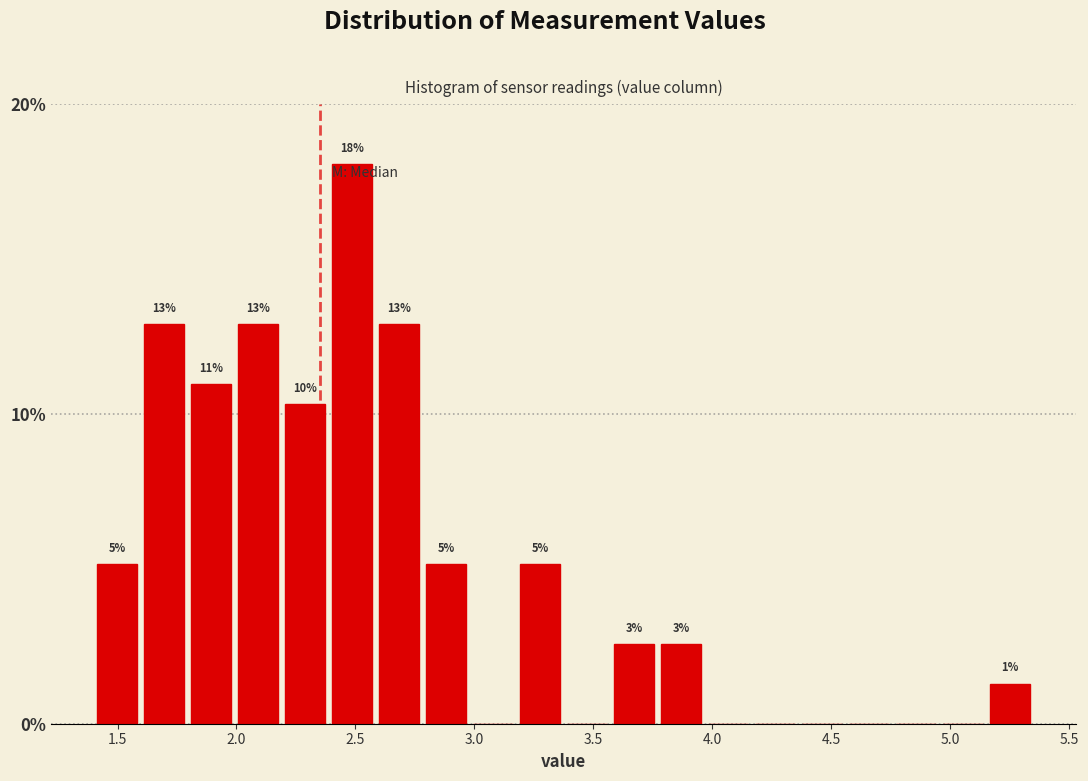

Read against the x-axis, roughly where is the centre of the tallest bar?

2.50